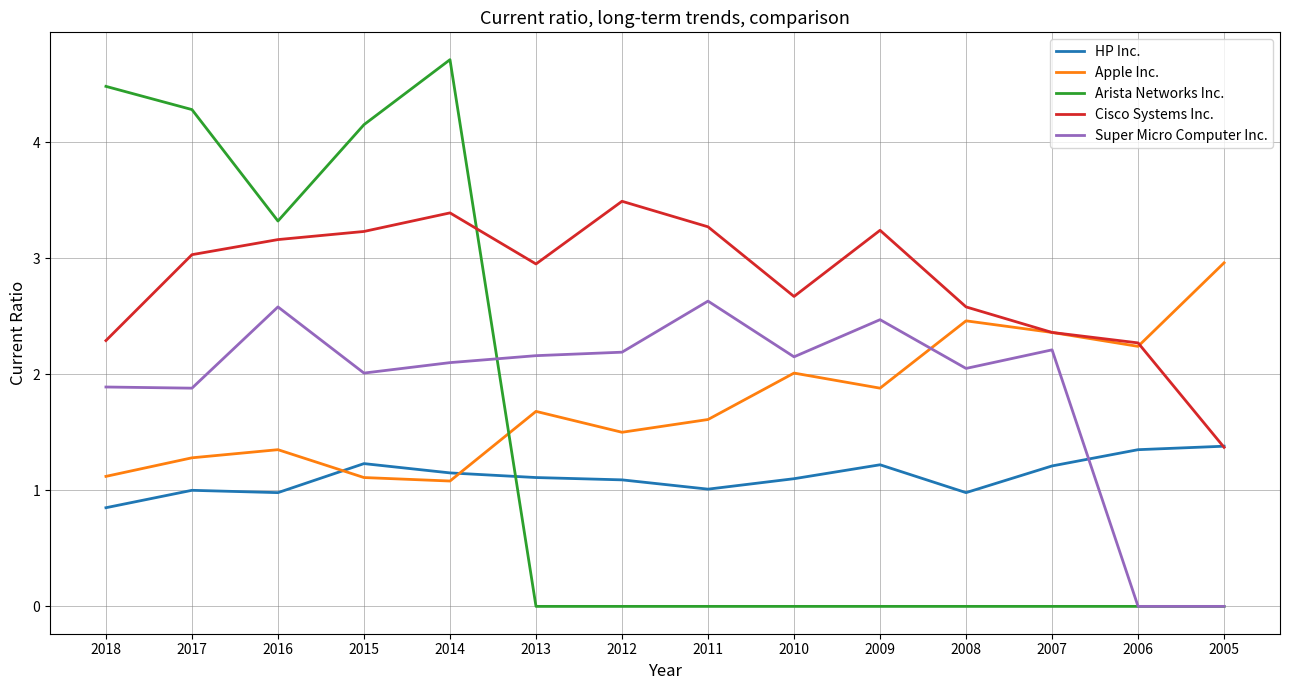

What value does the Cisco Systems Inc. series have at 2008?

2.6